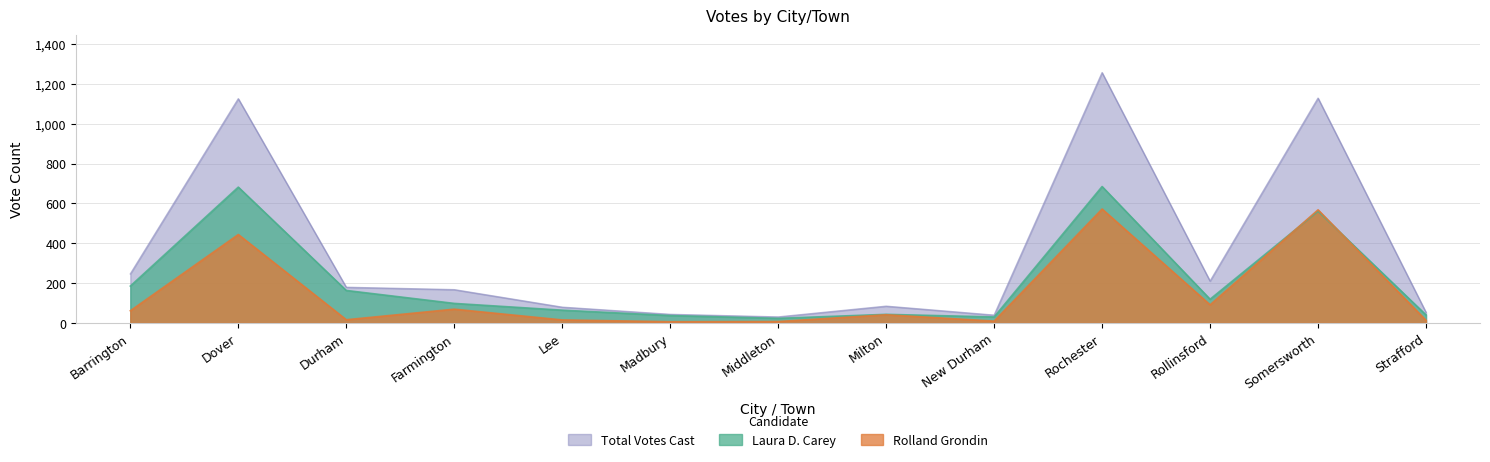

What is the label of the 8th point from the right?

Madbury